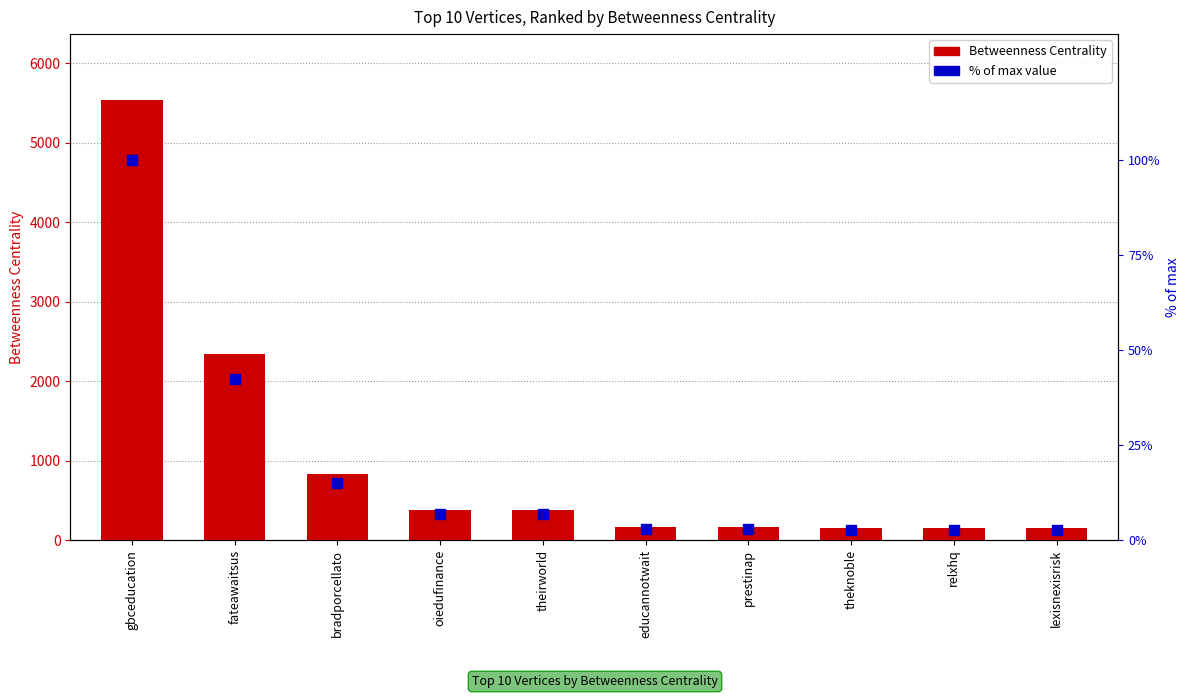

What are all the series names shown in the legend?

Betweenness Centrality, % of max value